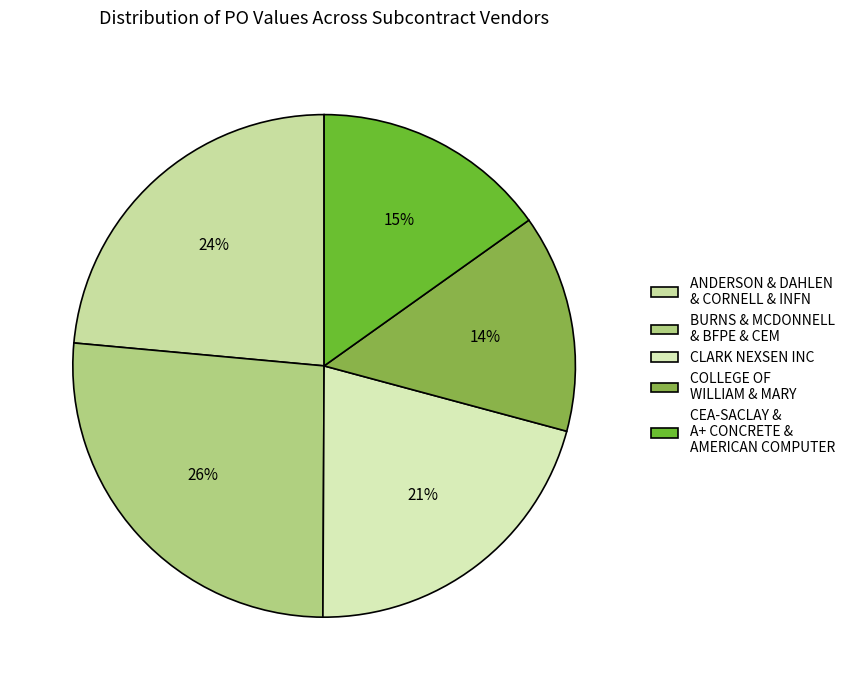

Rank the categories by value from highest to lowest.

BURNS & MCDONNELL & BFPE & CEM, ANDERSON & DAHLEN & CORNELL & INFN, CLARK NEXSEN INC, CEA-SACLAY & A+ CONCRETE & AMERICAN COMPUTER, COLLEGE OF WILLIAM & MARY